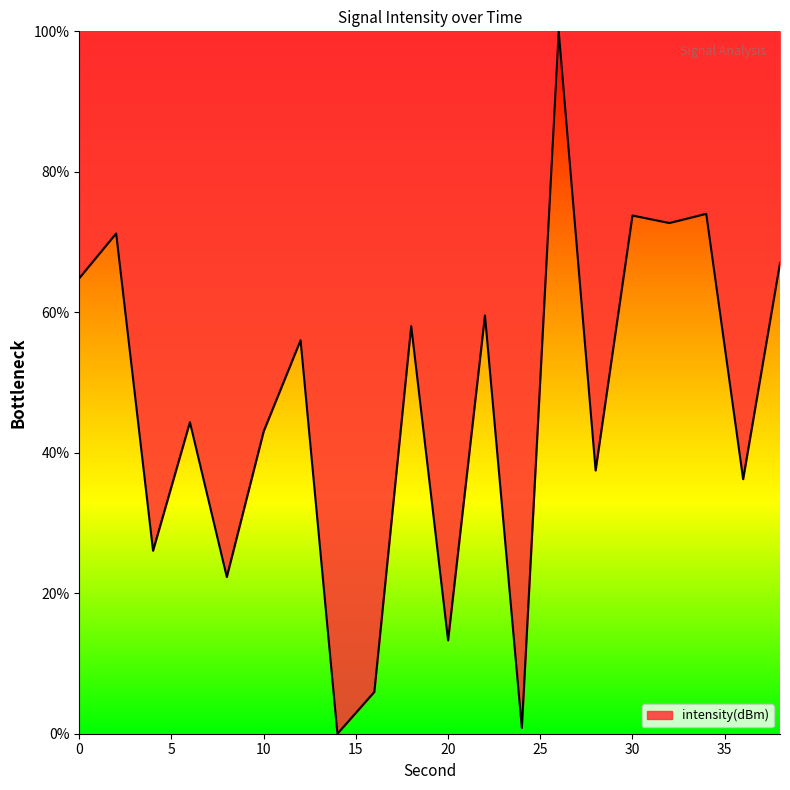

True or false: there are more than 0 points higher than both neighbors.

True